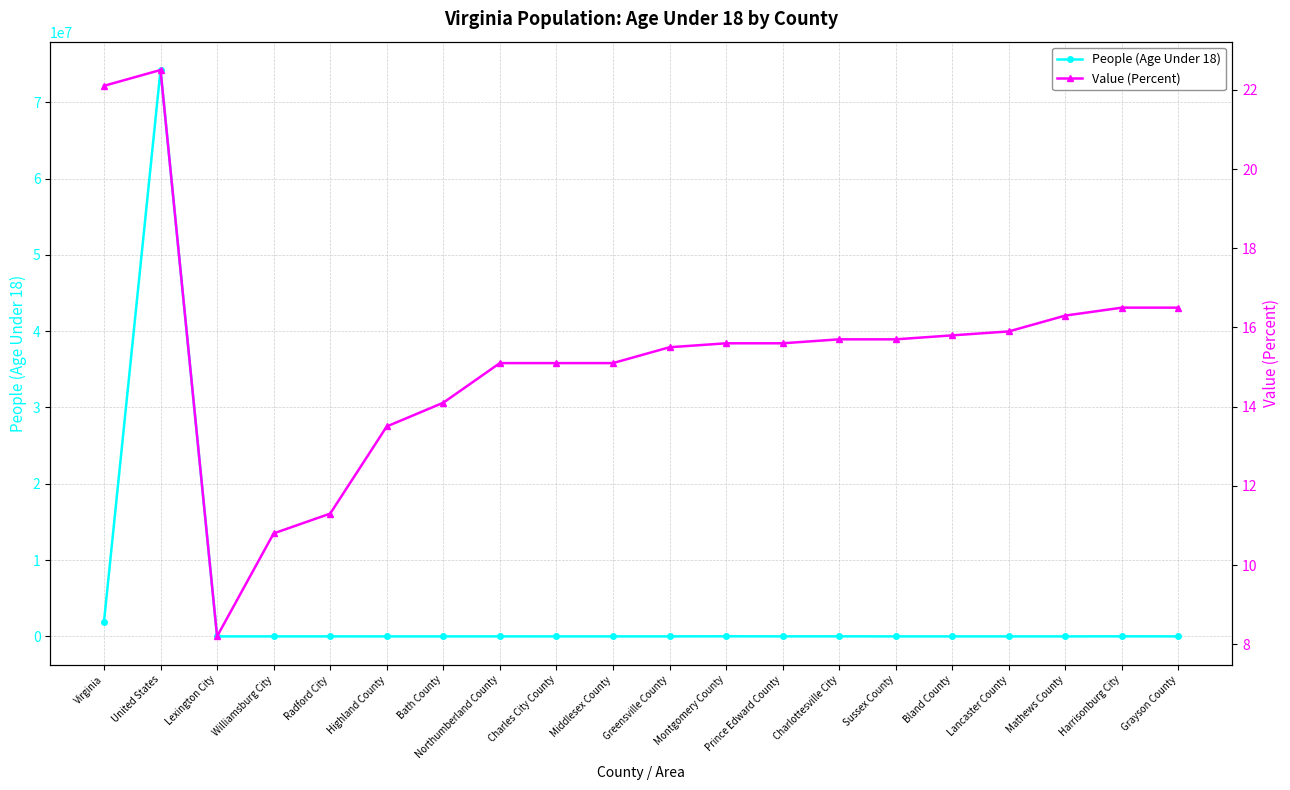

Between Williamsburg City and Bath County, which is larger?

Williamsburg City